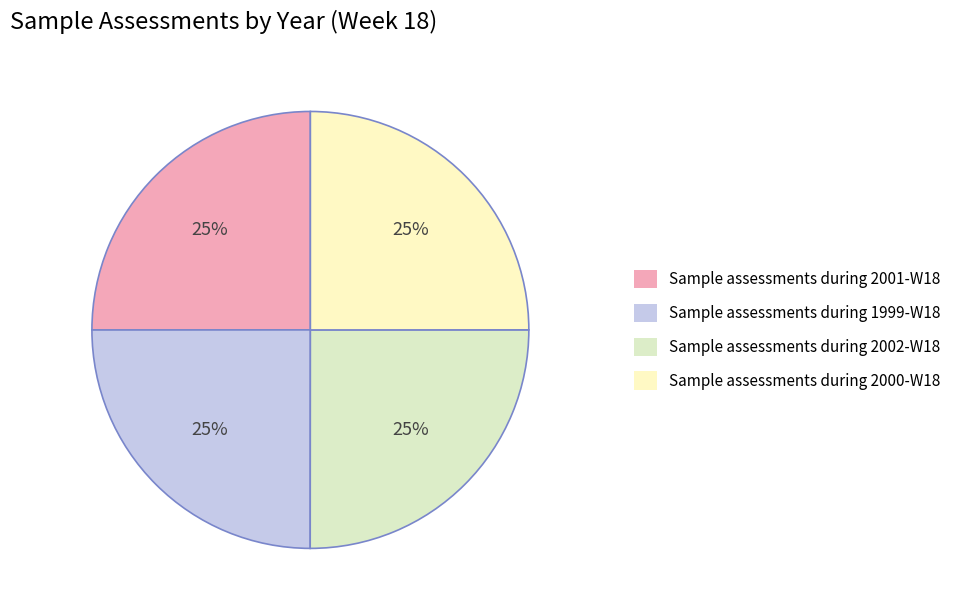

Does Sample assessments during 2001-W18 represent more than half of the total?

No